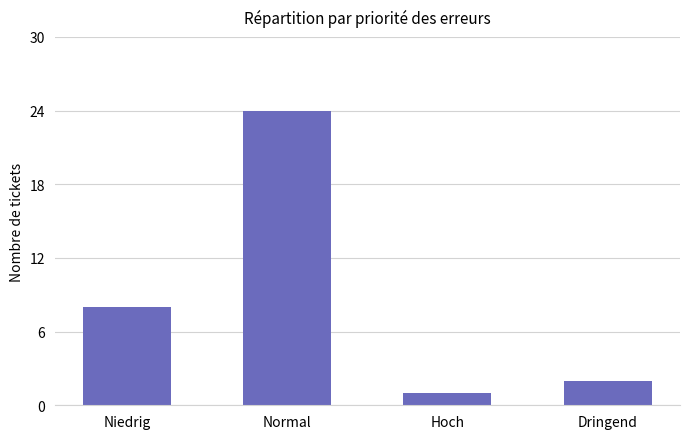

The chart shows a value of 2 at Dringend. True or false?

True